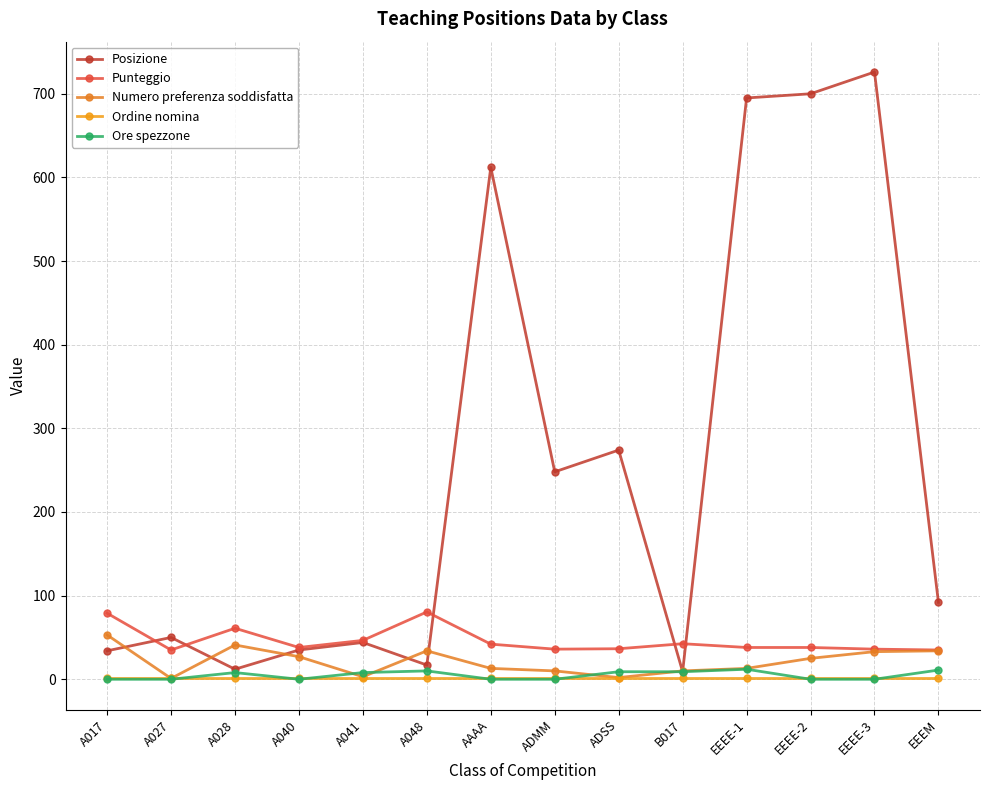

Which label corresponds to the smallest value in the chart?

A017